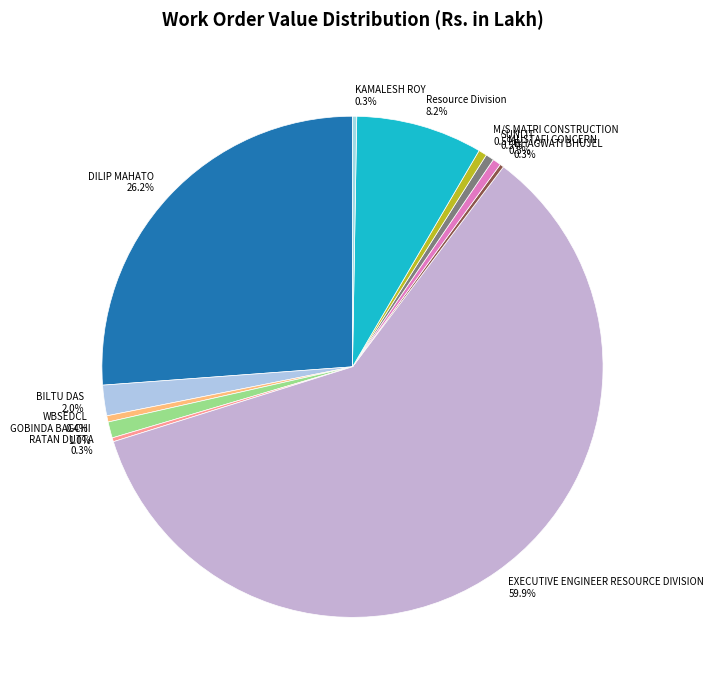

Which has a higher value, DILIP MAHATO 26.2% or EXECUTIVE ENGINEER RESOURCE DIVISION 59.9%?

EXECUTIVE ENGINEER RESOURCE DIVISION 59.9%